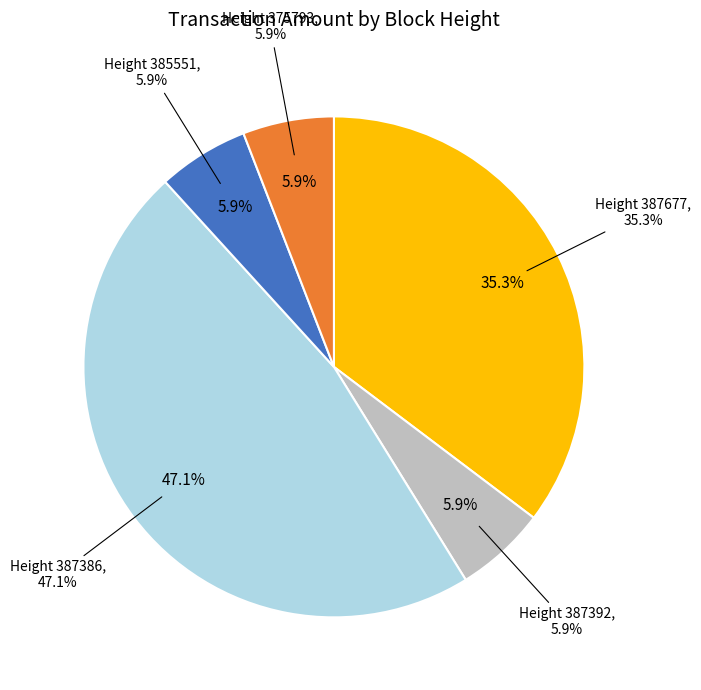

Does 385551 represent more than half of the total?

No